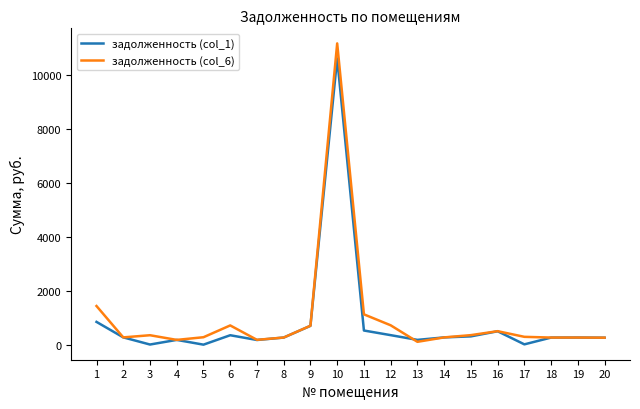

At 11, list the series in order from largest to smallest.

задолженность (col_6), задолженность (col_1)